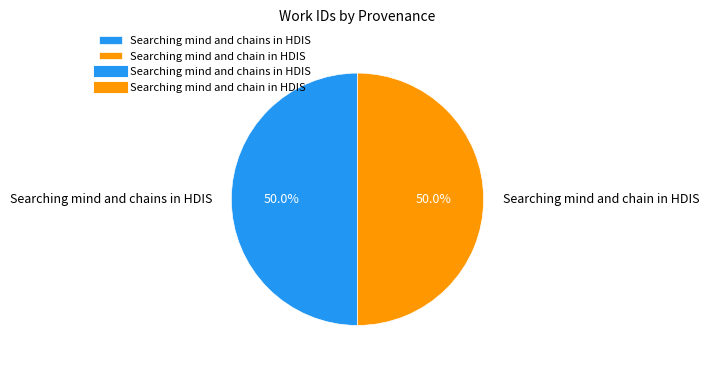

To the nearest percent, what portion does Searching mind and chains in HDIS represent?

50%